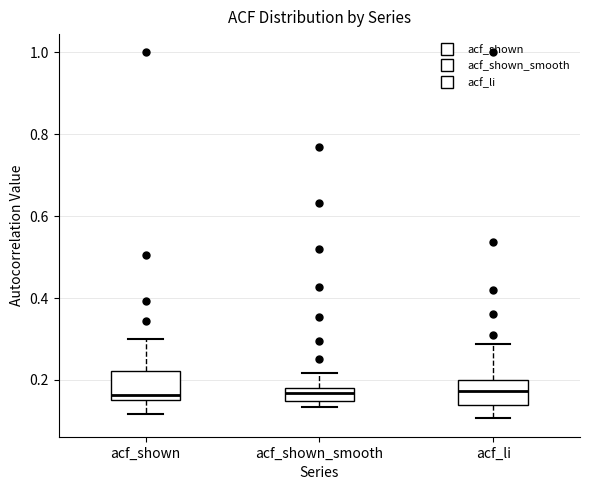

Reading left to right, transcribe this box plot: for each box, give where its median line is, the range the box spans, and where its two whiskers end, as read against the y-axis. The values are not printed on the chart, so give them approximately, as read against the axis.

acf_shown: median 0.16 (just above the box's lower edge), box 0.16 to 0.22, whiskers 0.12 to 0.30
acf_shown_smooth: median 0.16, box 0.14 to 0.18, whiskers 0.14 (just below the box's lower edge) to 0.22
acf_li: median 0.18, box 0.14 to 0.20, whiskers 0.10 to 0.28